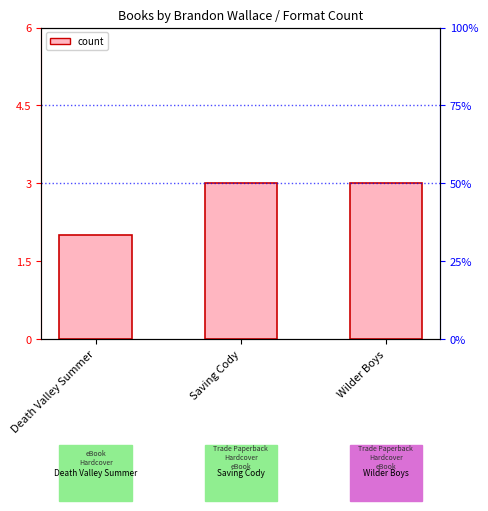

Reading right to left, extract all data points from this chart.

3	3	2